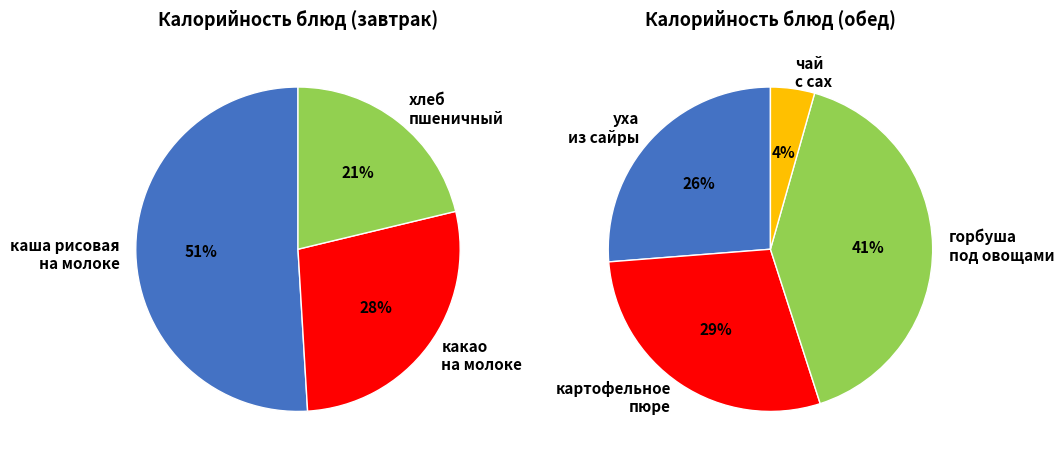

Is it true that хлеб пшеничный is 24% of the pie?

False